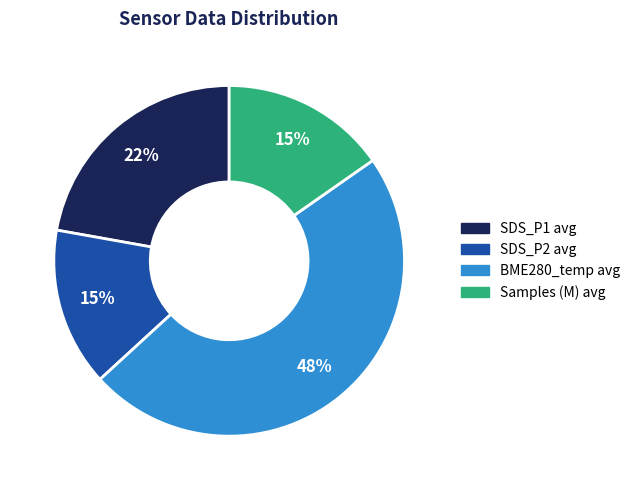

How many segments does this pie chart have?

4